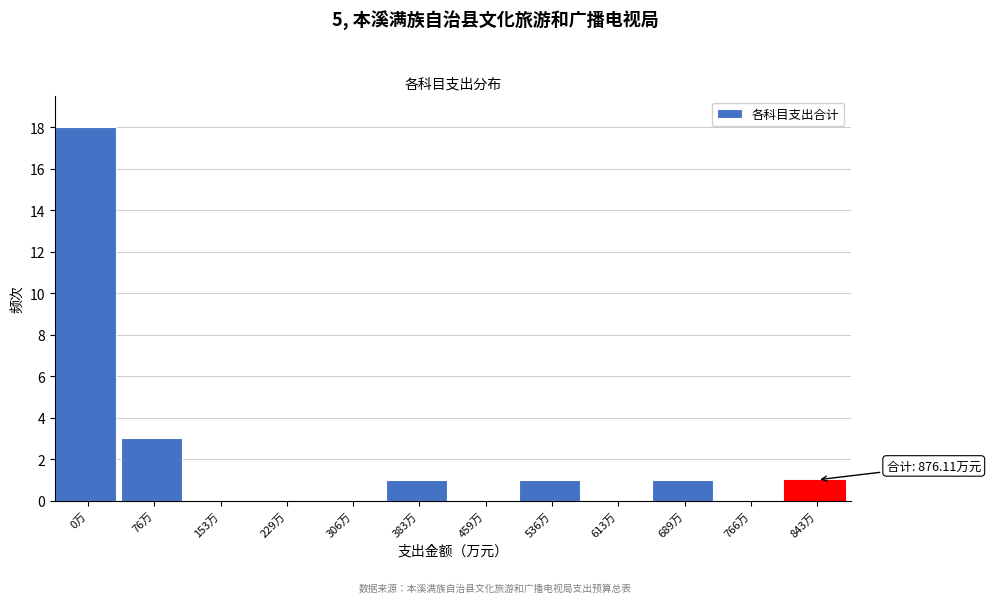

Reading left to right, what are all the values shown in this chart?

0万=18	76万=3	153万=0	229万=0	306万=0	383万=1	459万=0	536万=1	613万=0	689万=1	766万=0	843万=1